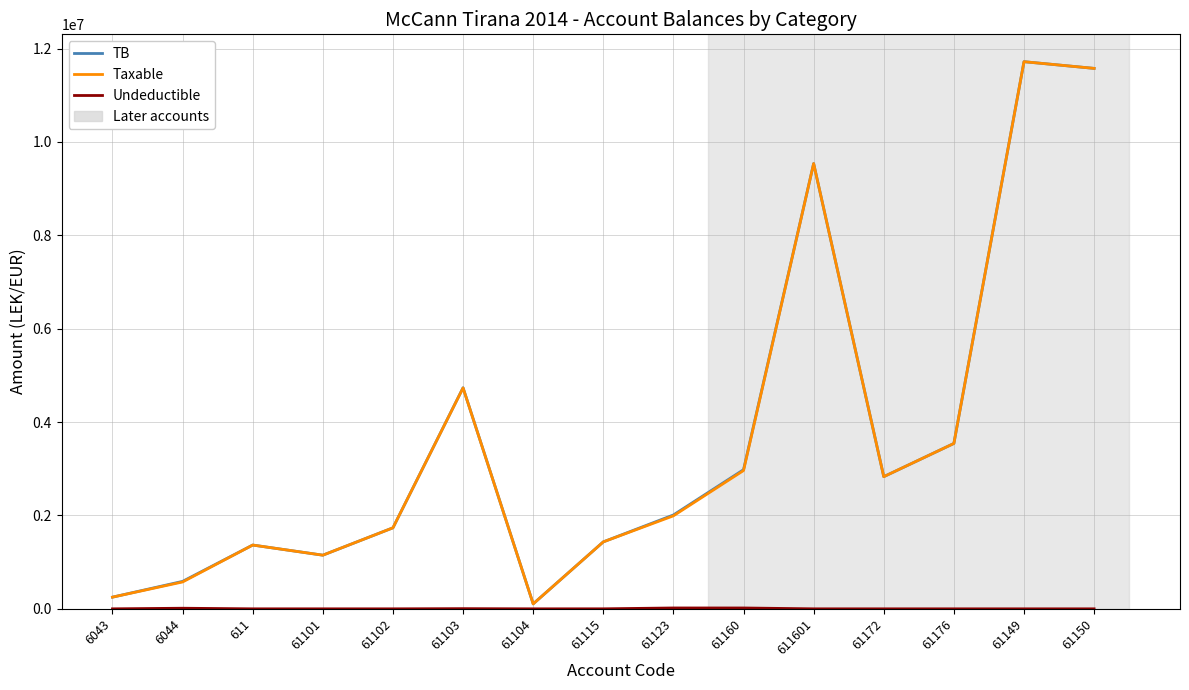

True or false: Taxable has a value of 1991862.2 at 61123.

True